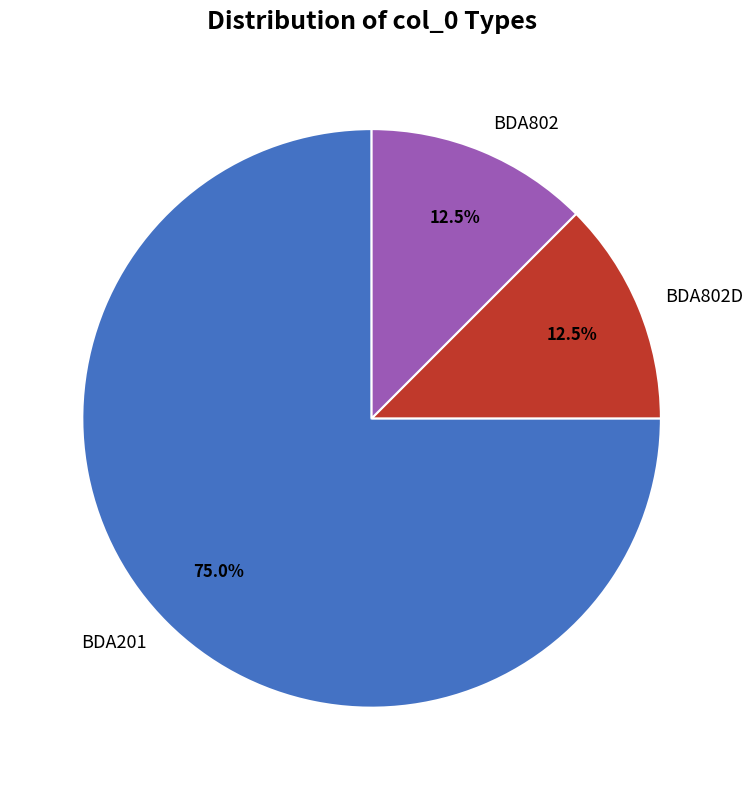

Which slice is the largest?

BDA201